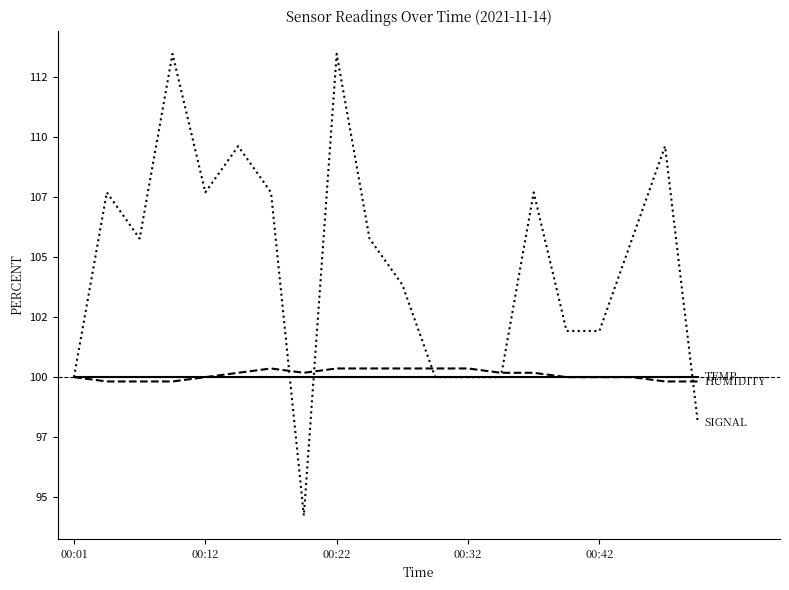

What is the greatest value displayed?

113.5